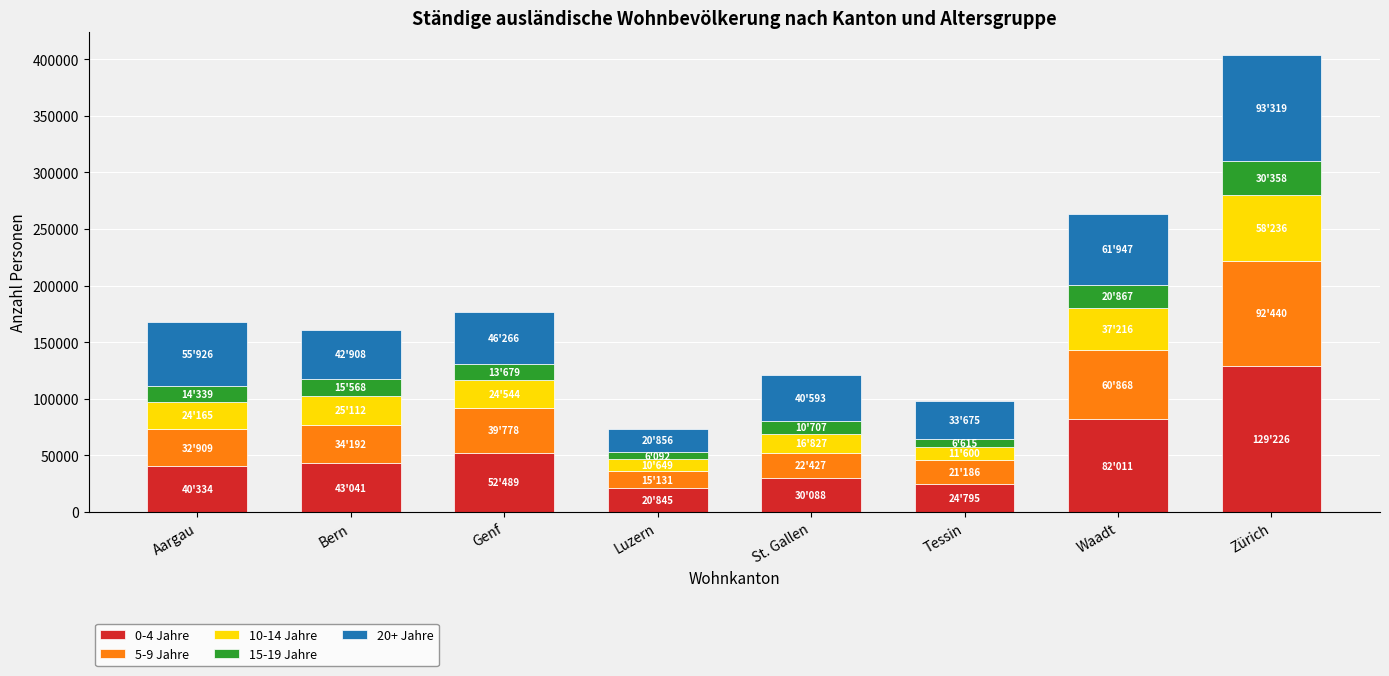

At which category is the sum across all series the highest?

Zürich